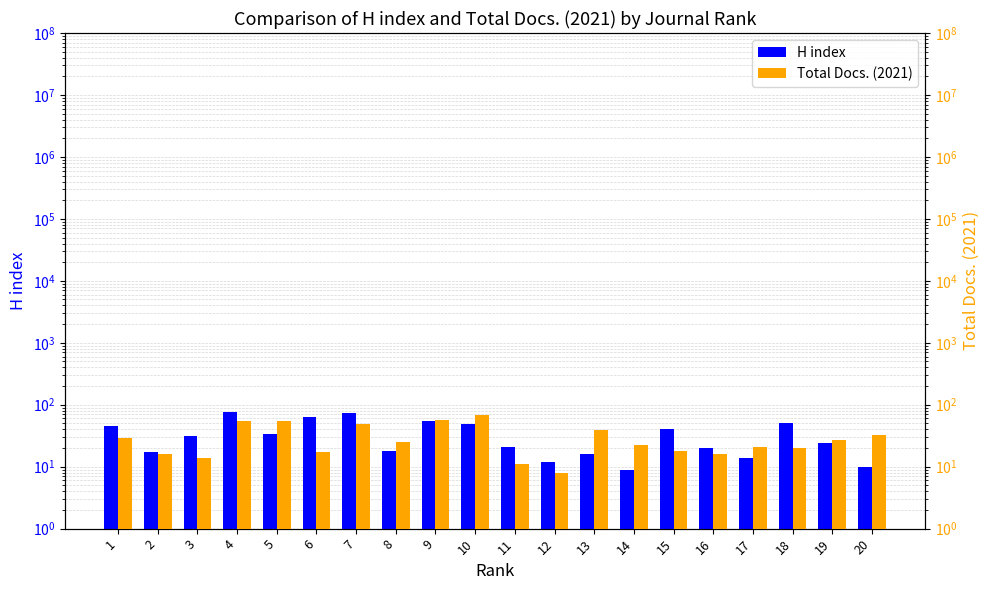

What is the sum of the Total Docs. (2021) values at 1 and 19?

56